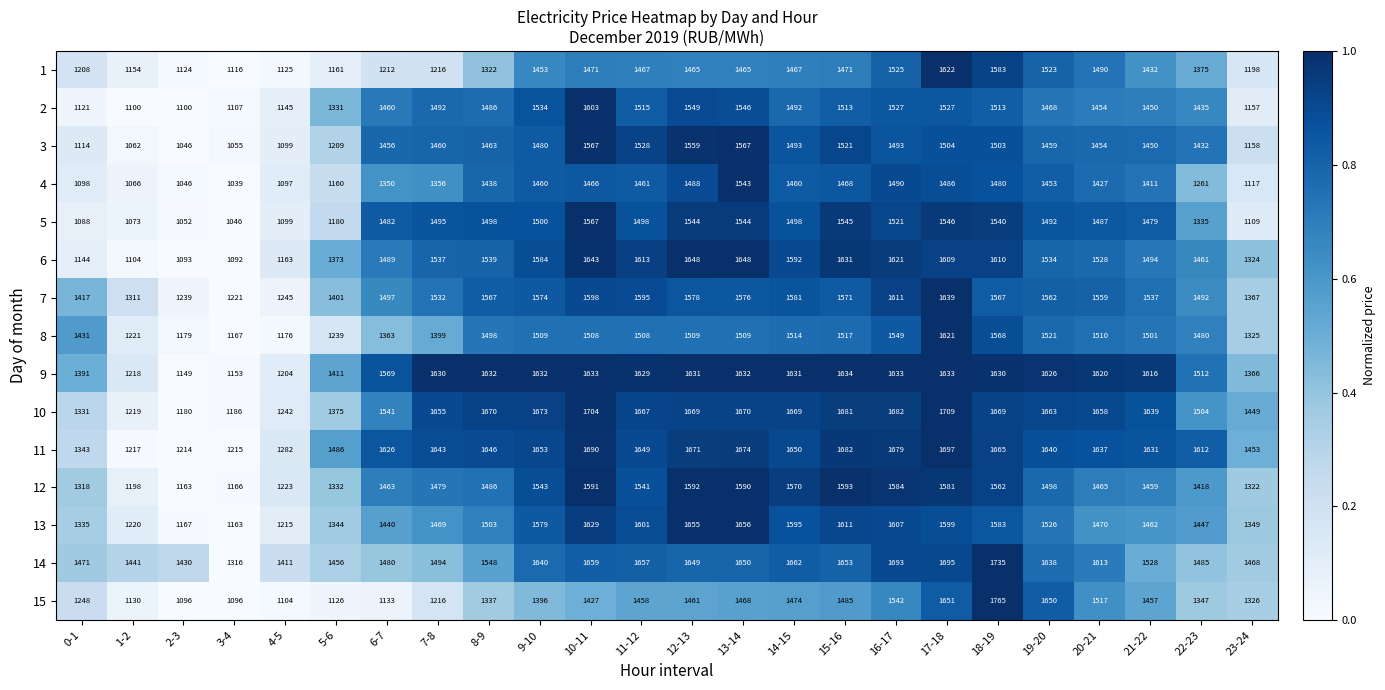

Which label corresponds to the largest value in the chart?

18-19